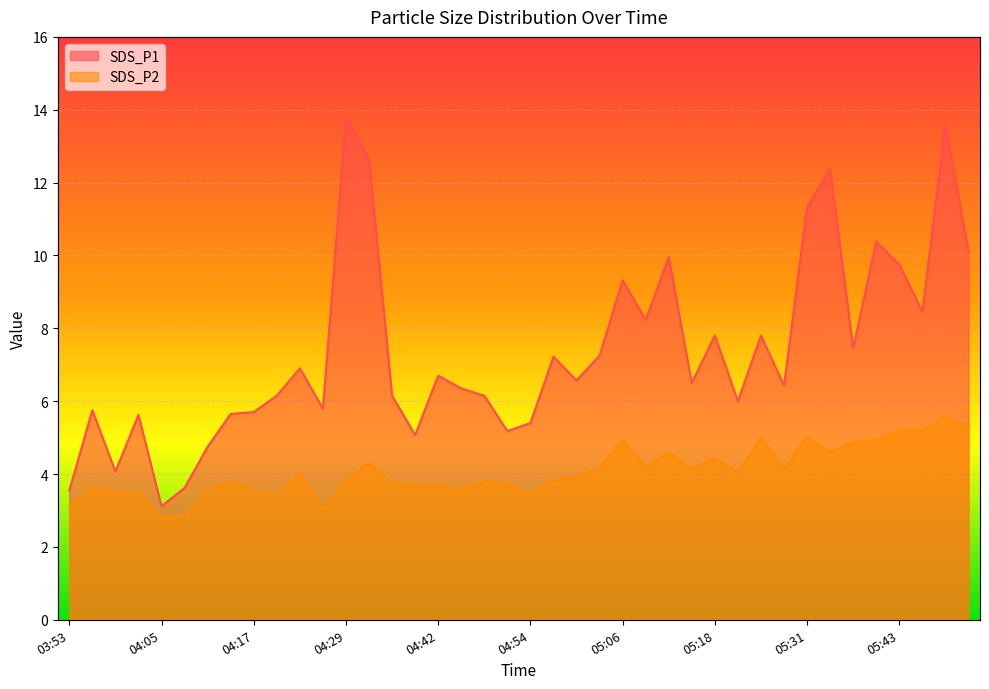

List the series in order of their peak value, highest first.

SDS_P1, SDS_P2